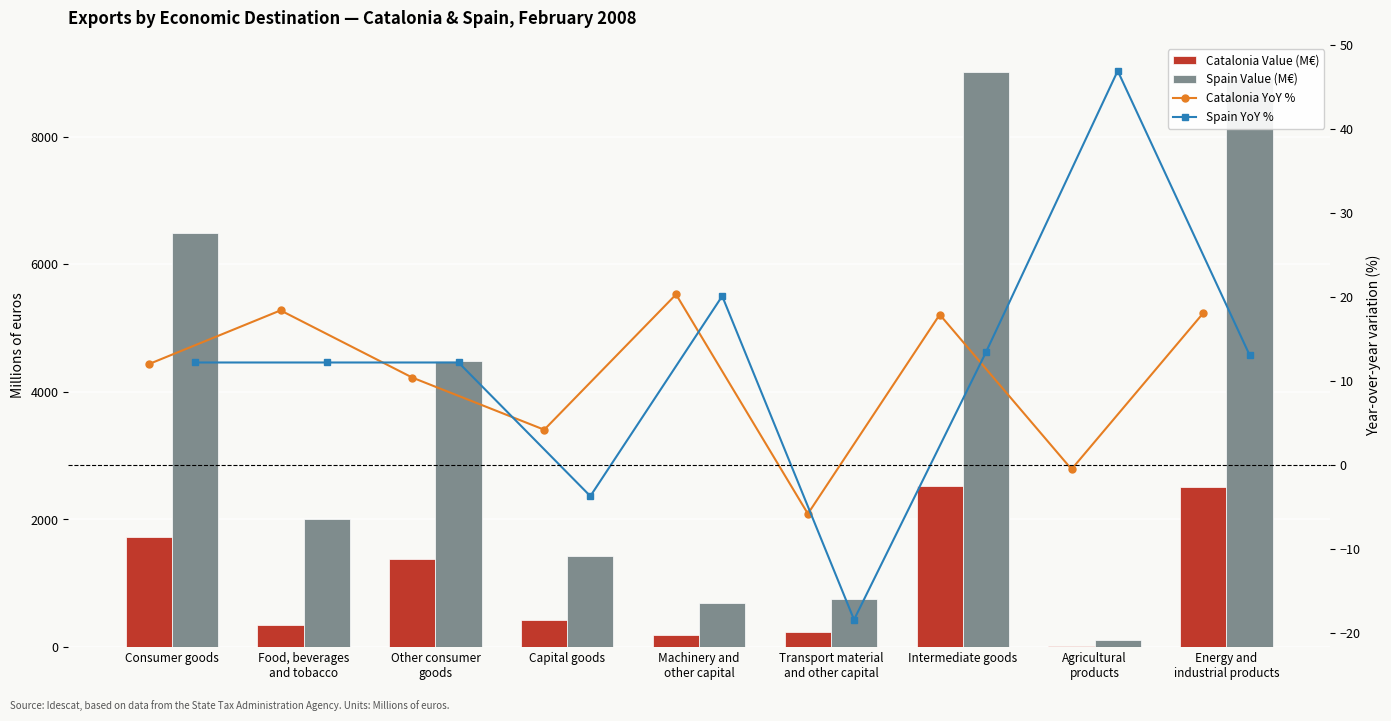

Which series has the largest range (max minus min)?

Spain Value (M€)